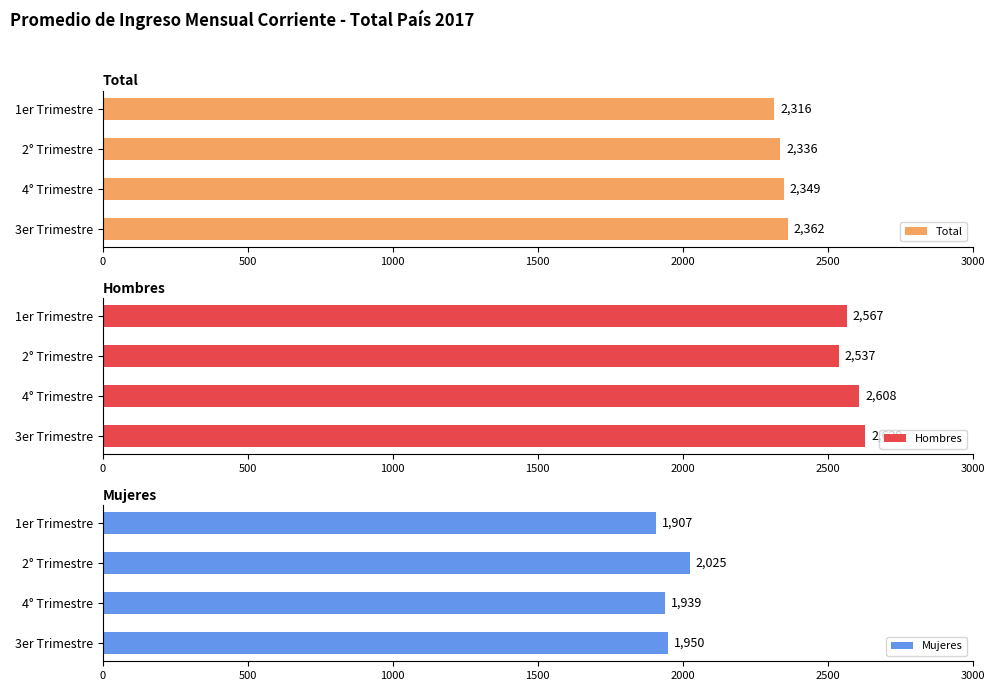

What is the difference between the second highest and minimum values in the Mujeres series?

42.3